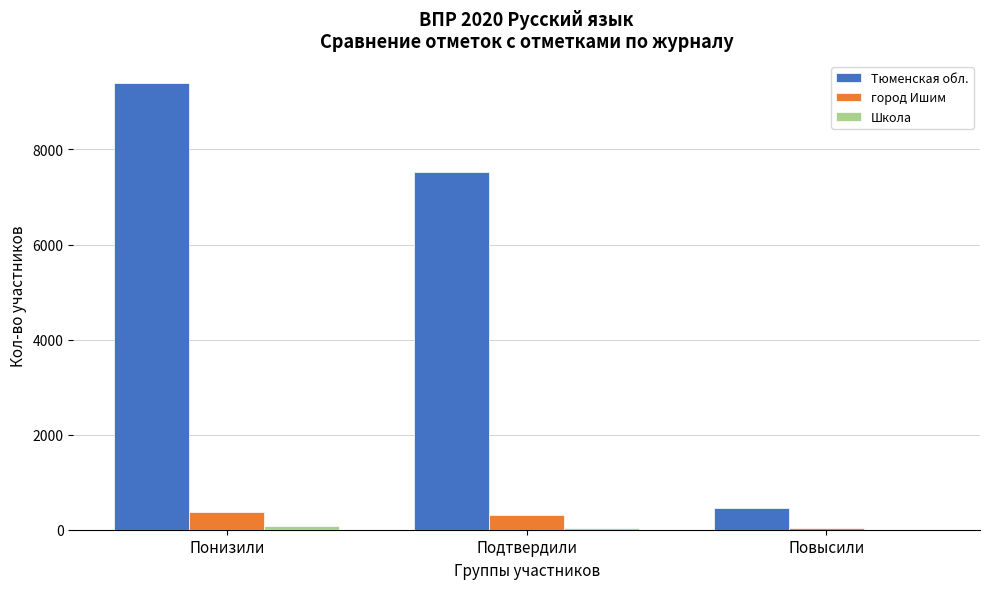

What is the greatest value displayed?

9393